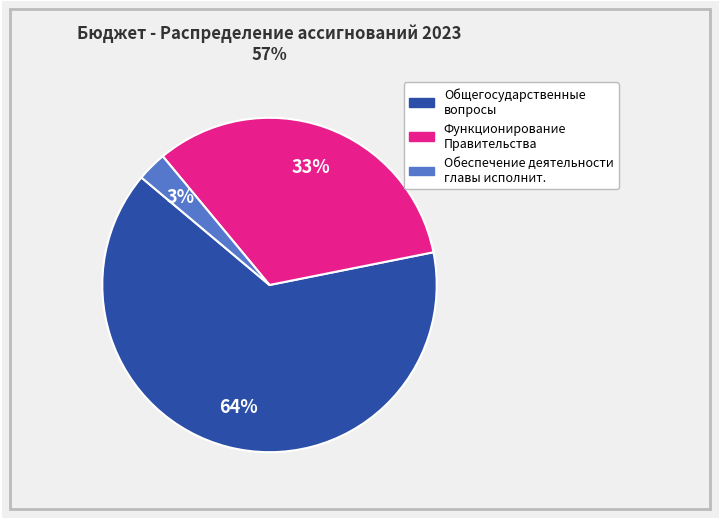

To the nearest percent, what is the difference between the largest and smallest slice percentages?

61%